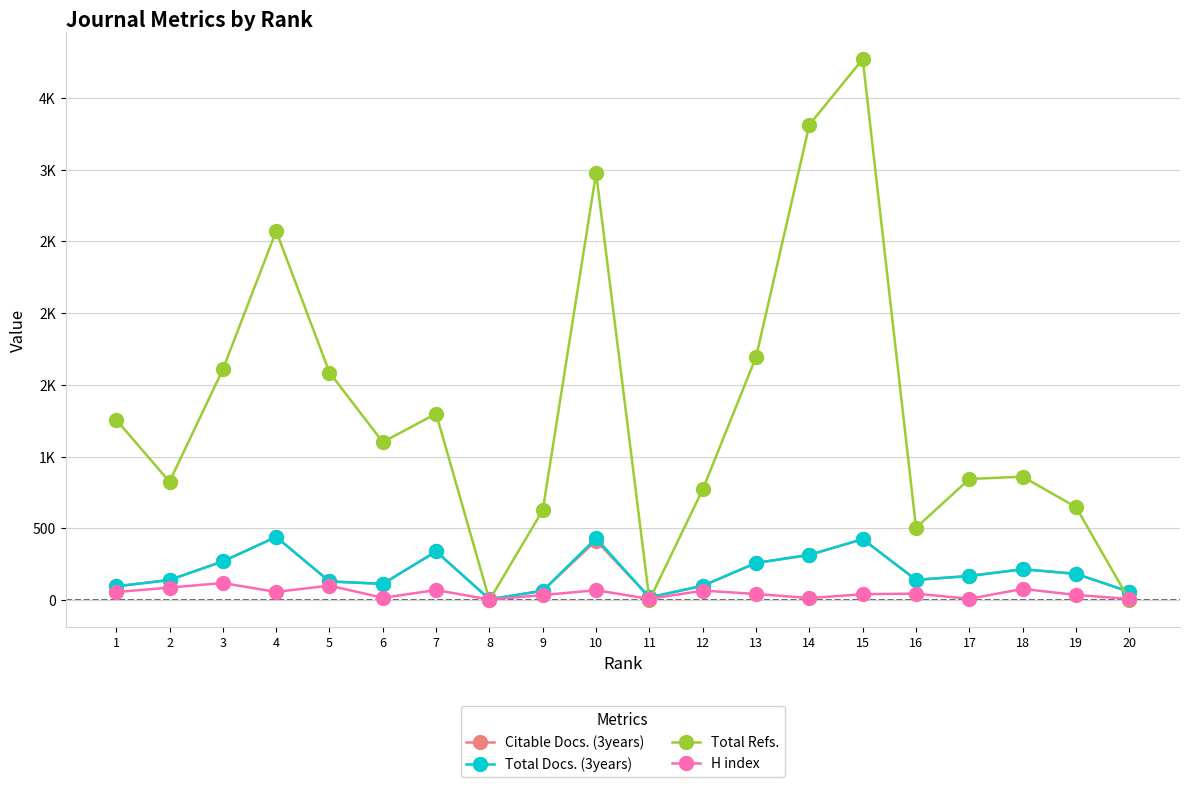

Is this an area chart (filled region under the line)?

No